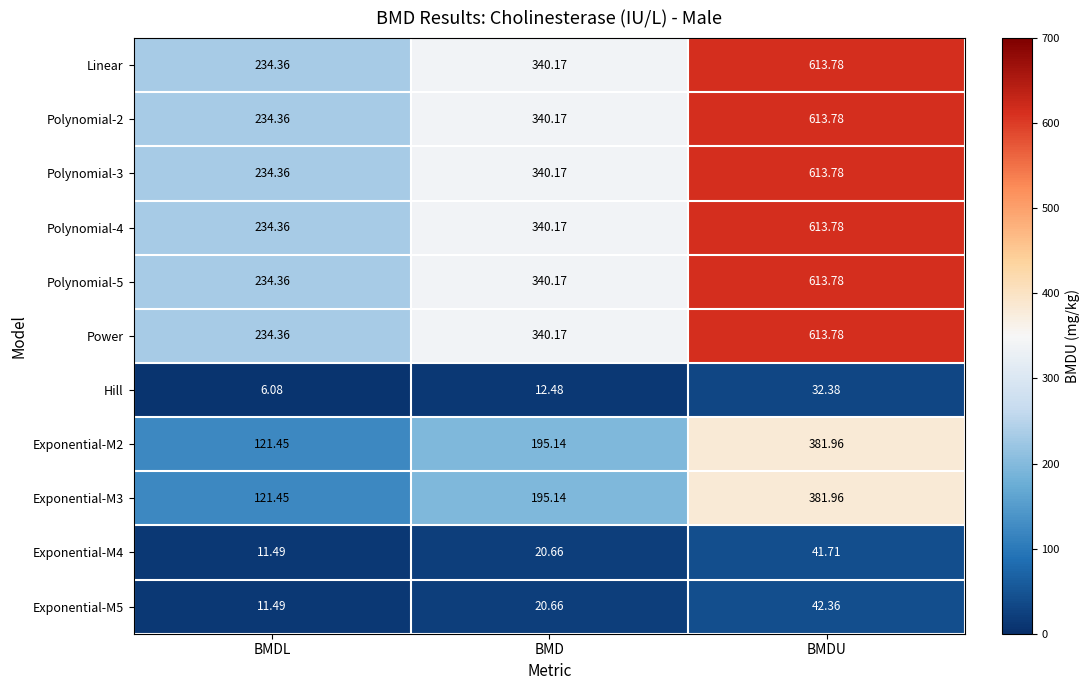

At which label is Exponential-M4 closest to 26?

BMD